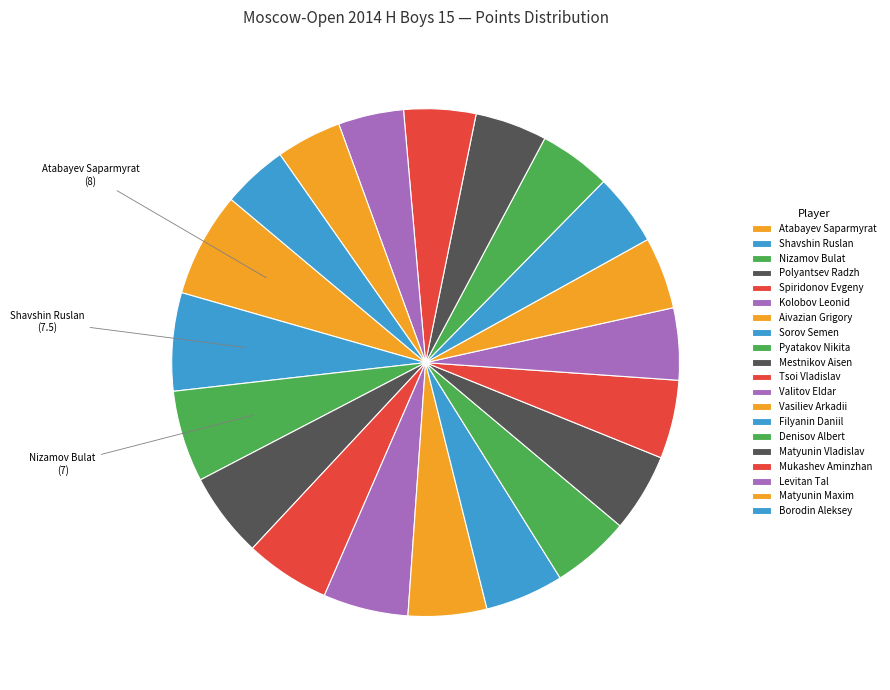

How many slices are in this pie chart?

20